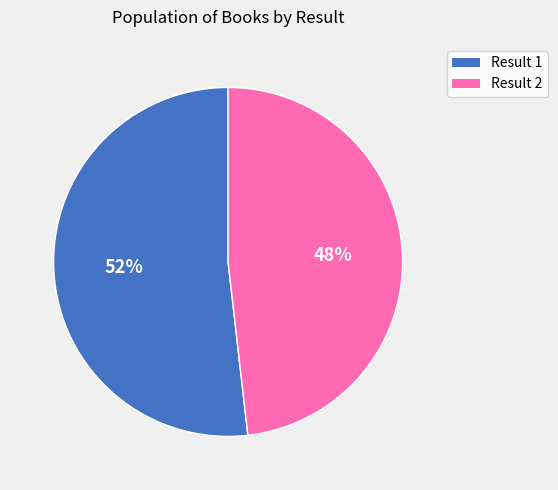

To the nearest percent, what portion does Result 2 represent?

48%